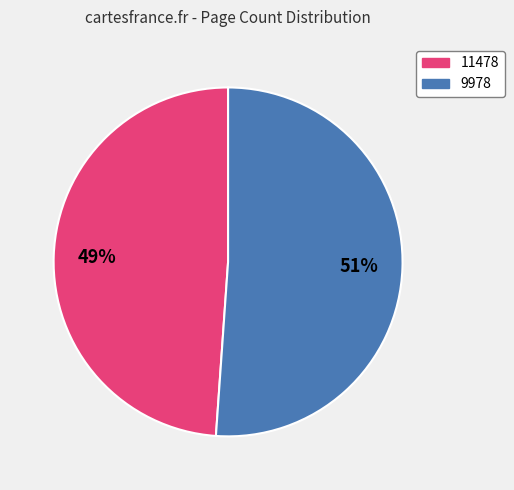

What is the largest slice in the pie chart?

9978